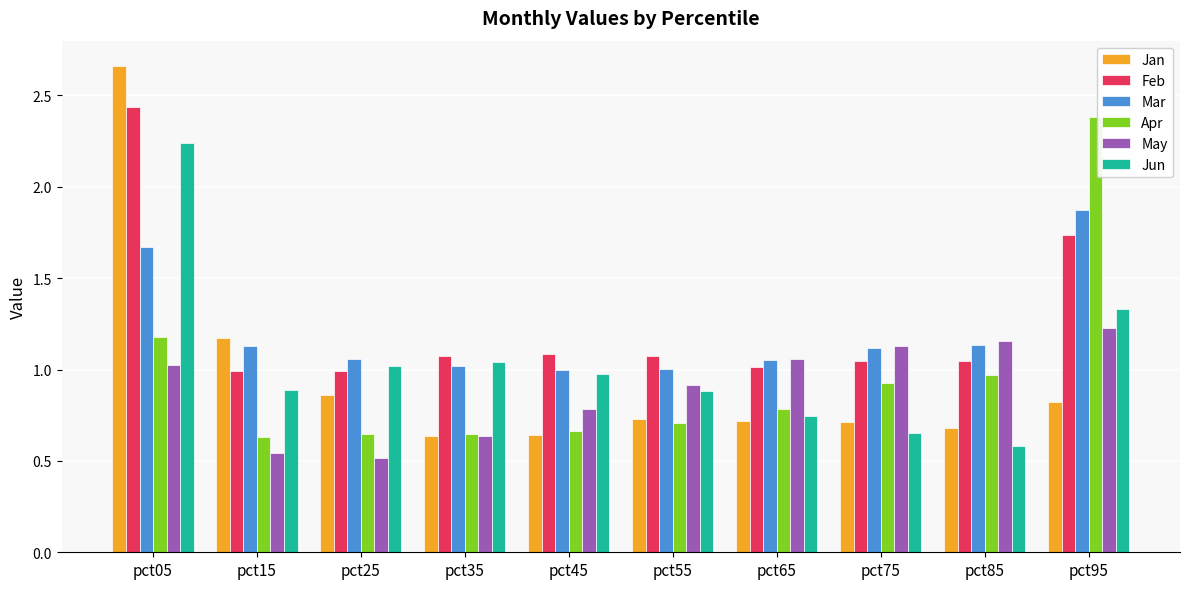

What is the sum of all Feb values?

12.5